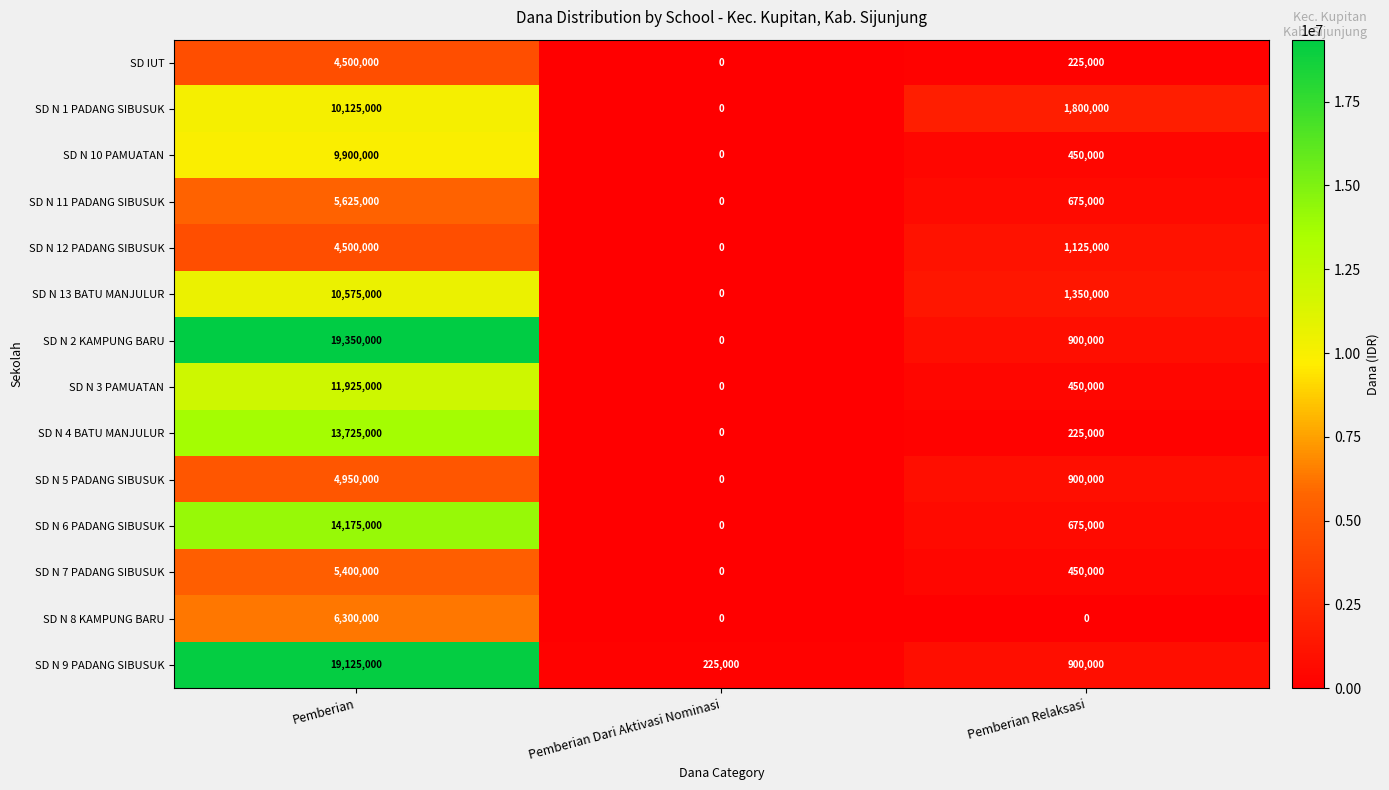

Count the number of data series in this chart.

14